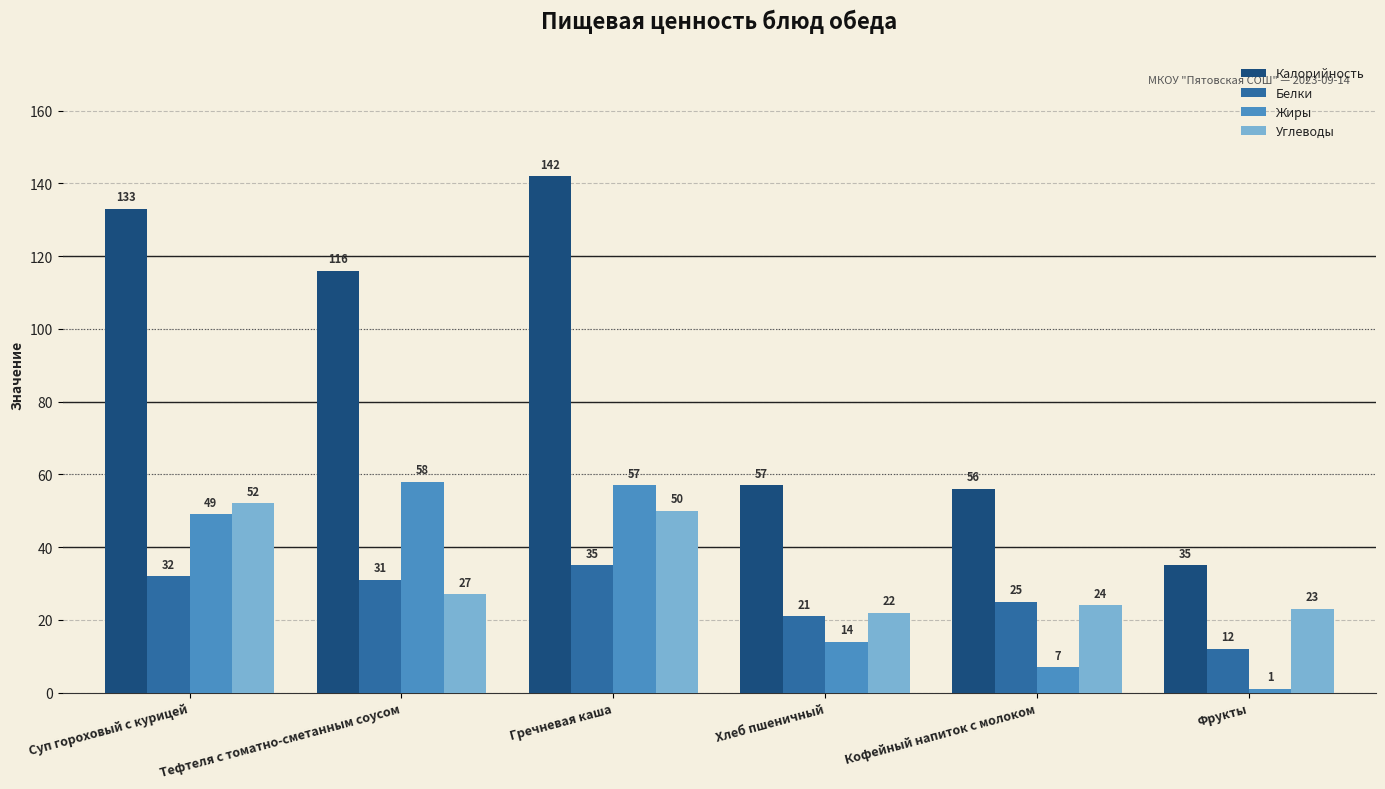

How many categories are shown in the chart?

6